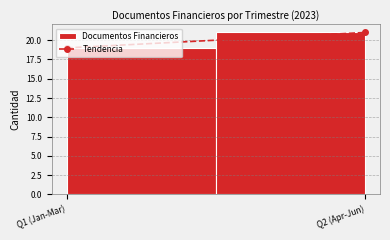

The value at Q2 (Apr-Jun) is 29. True or false?

False